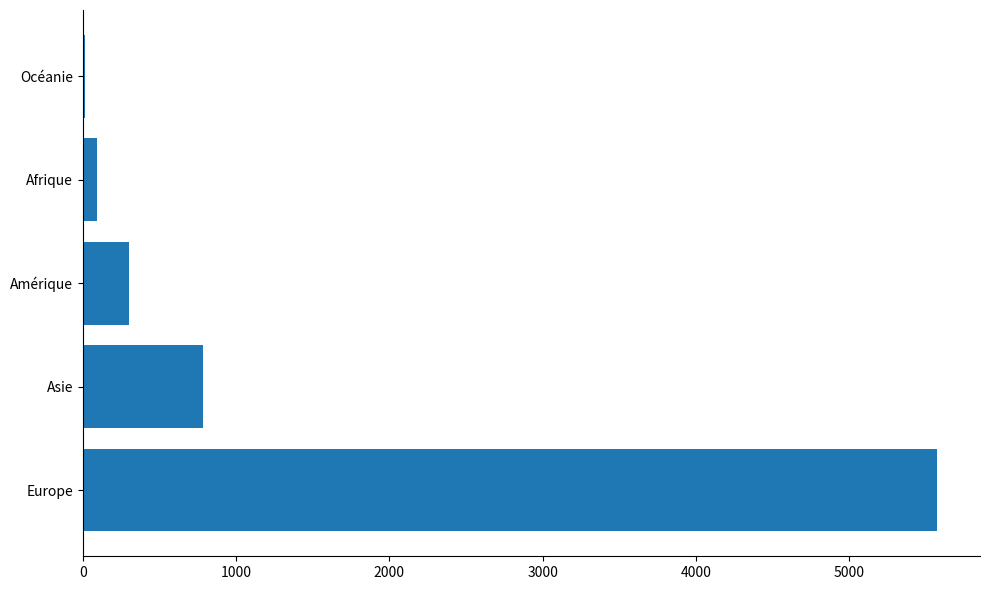

Approximately how many times larger is the value at Europe compared to Asie?

7.1